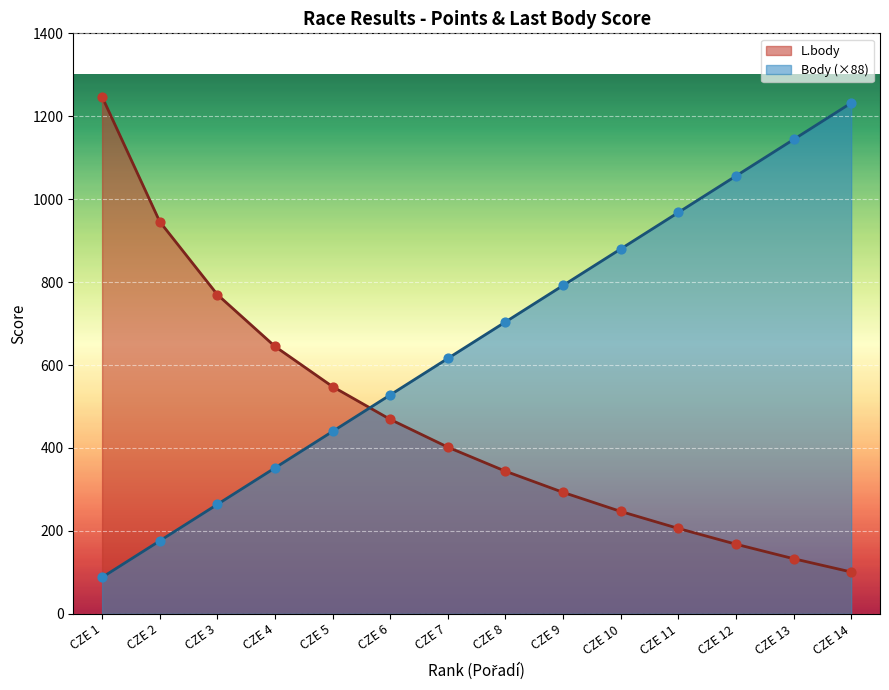

Is the value of Points at CZE 6 greater than the value of L.body at CZE 4?

No